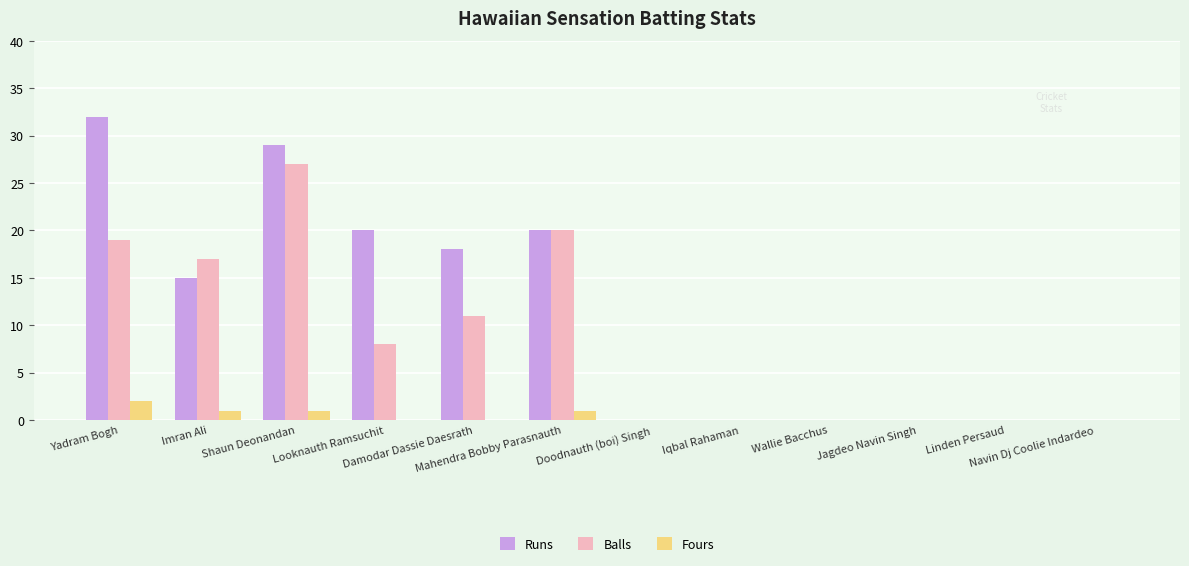

What is the greatest value displayed?

32